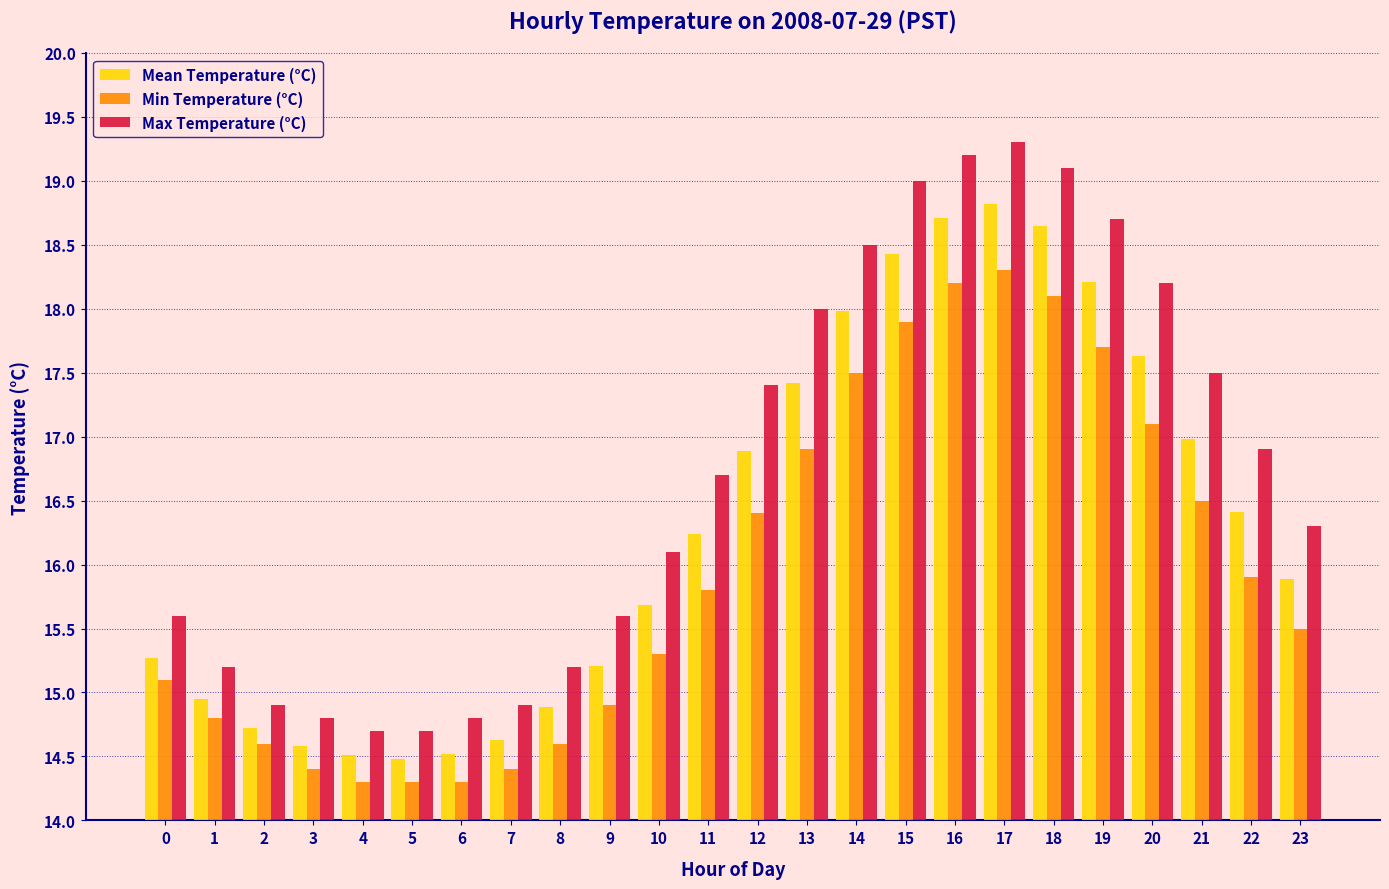

At which label is Max Temperature (°C) closest to 17?

22